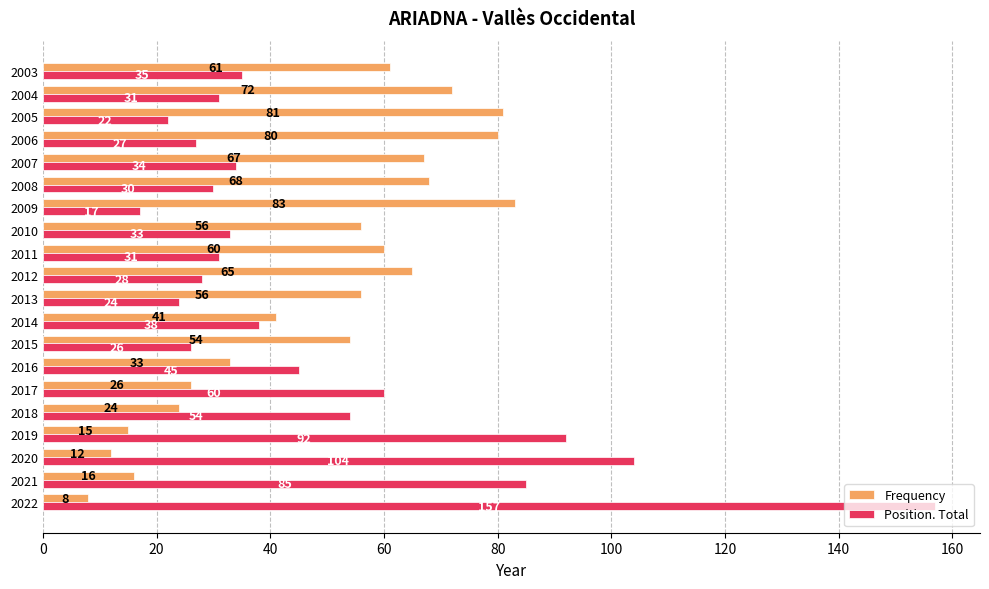

What is the difference between the maximum and second lowest values in the Frequency series?

71